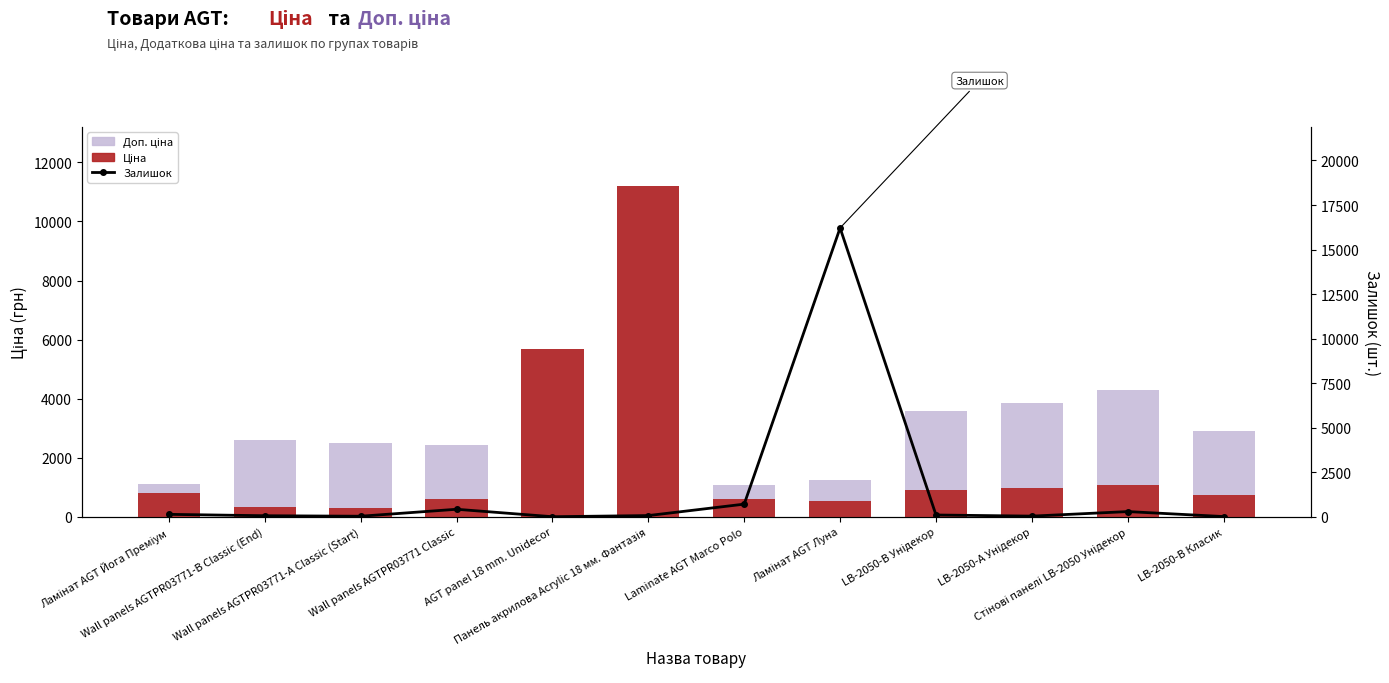

At which category does the chart reach its peak across all series?

Ламінат AGT Луна